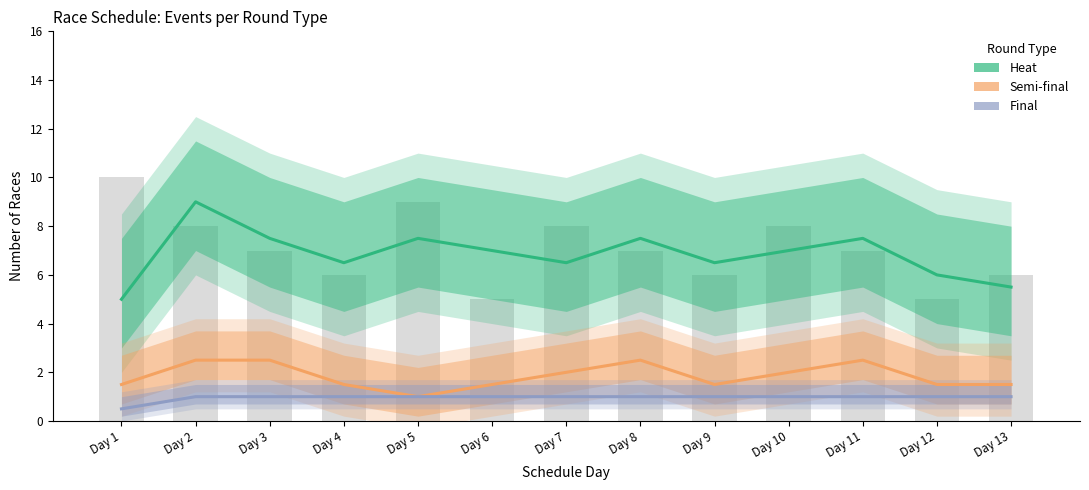

The Final series shows 1.0 at Day 10. True or false?

True